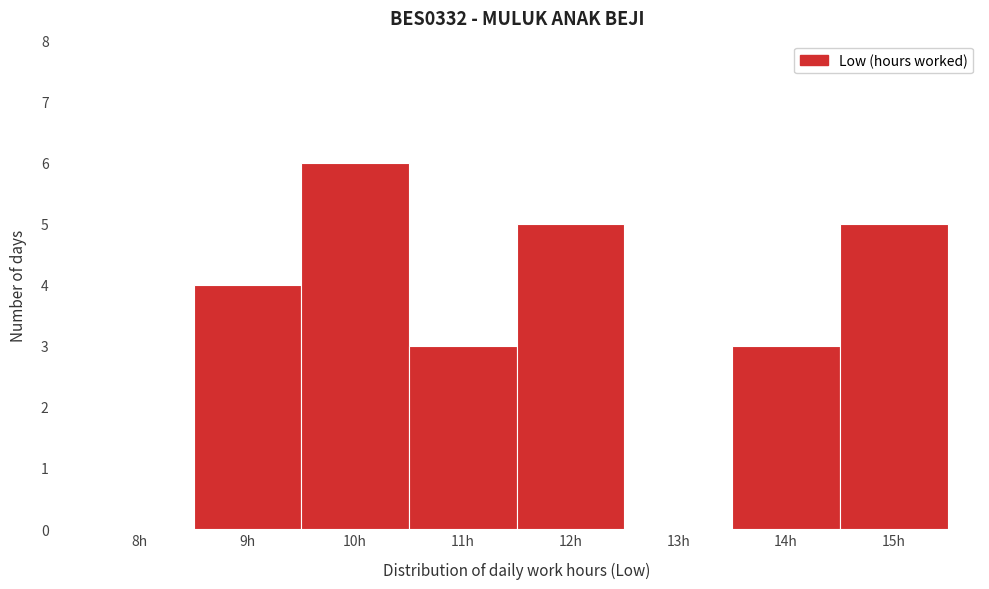

Reading right to left, extract all data points from this chart.

15h=5	14h=3	13h=0	12h=5	11h=3	10h=6	9h=4	8h=0